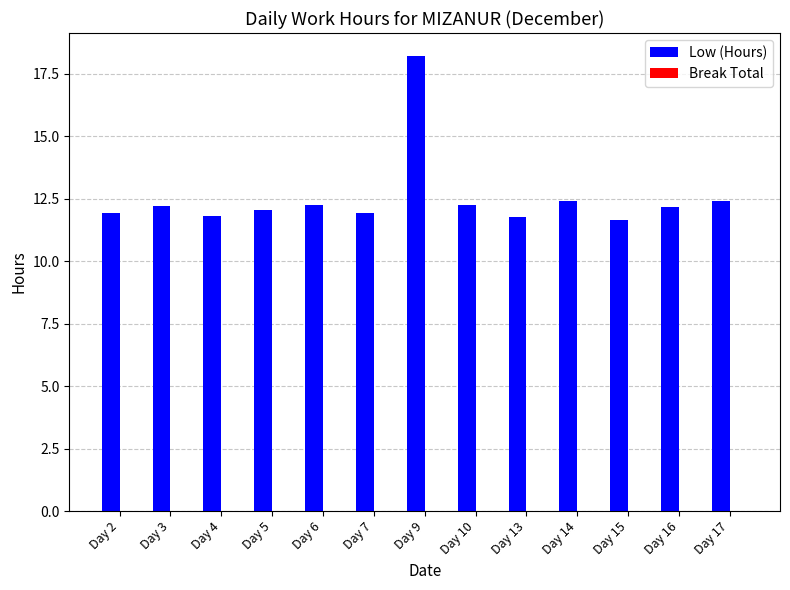

Which category has the highest value across all series?

Day 9